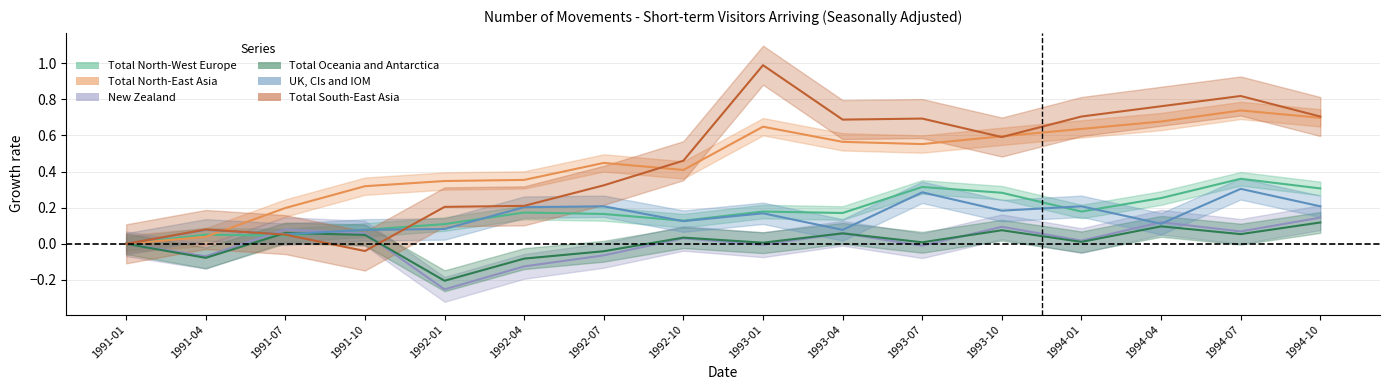

At which label is Total North-West Europe closest to 0?

1991-01